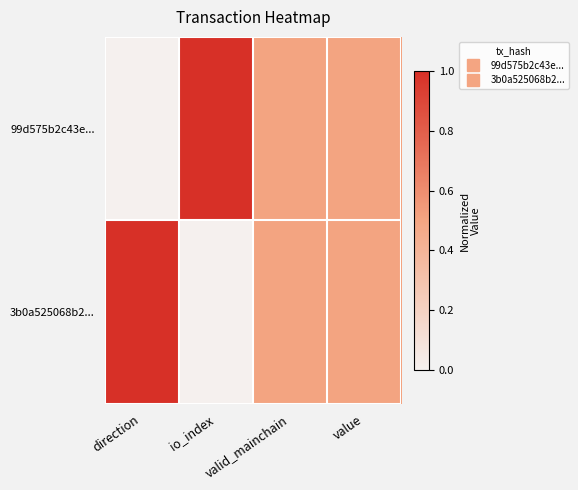

Count the number of data series in this chart.

2